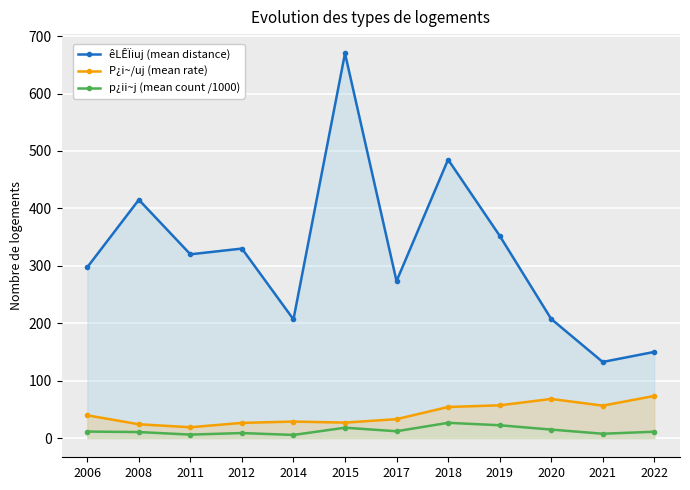

What is the sum of all êLÊÏiuj (mean distance) values?

3840.0